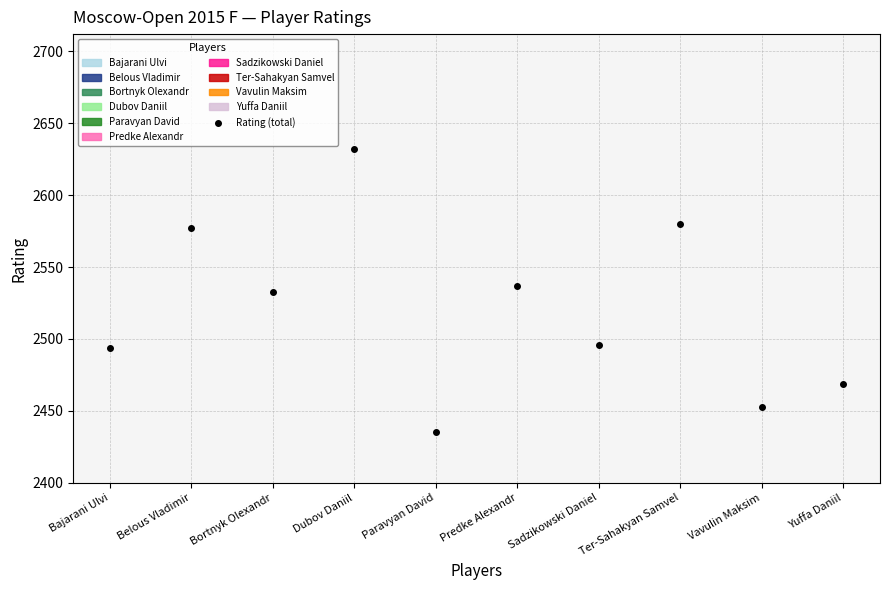

Rank the categories by value from highest to lowest.

Dubov Daniil, Ter-Sahakyan Samvel, Belous Vladimir, Predke Alexandr, Bortnyk Olexandr, Sadzikowski Daniel, Bajarani Ulvi, Yuffa Daniil, Vavulin Maksim, Paravyan David